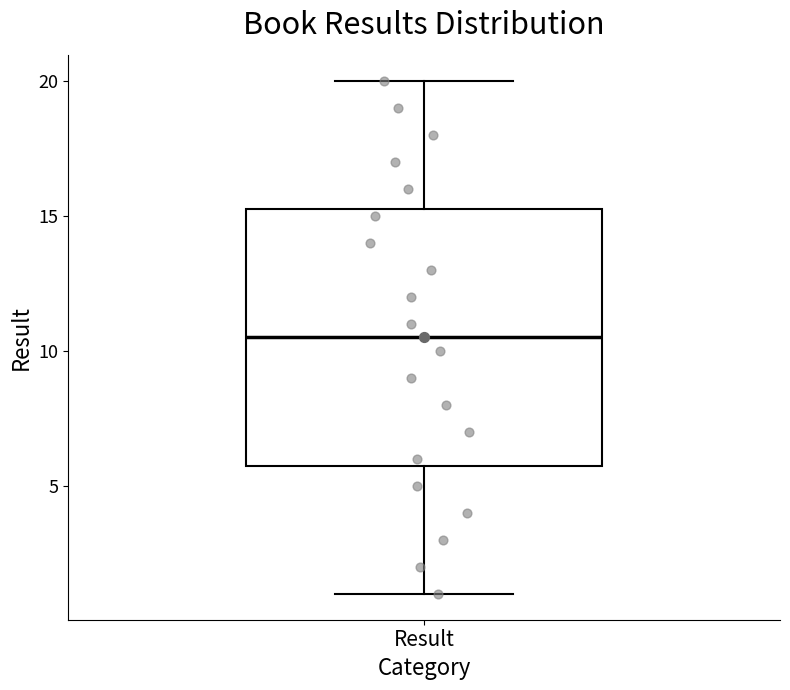

Where does the median line of the box for Result sit on the y-axis? The values are not printed on the chart, so give them approximately, as read against the axis.

10.5